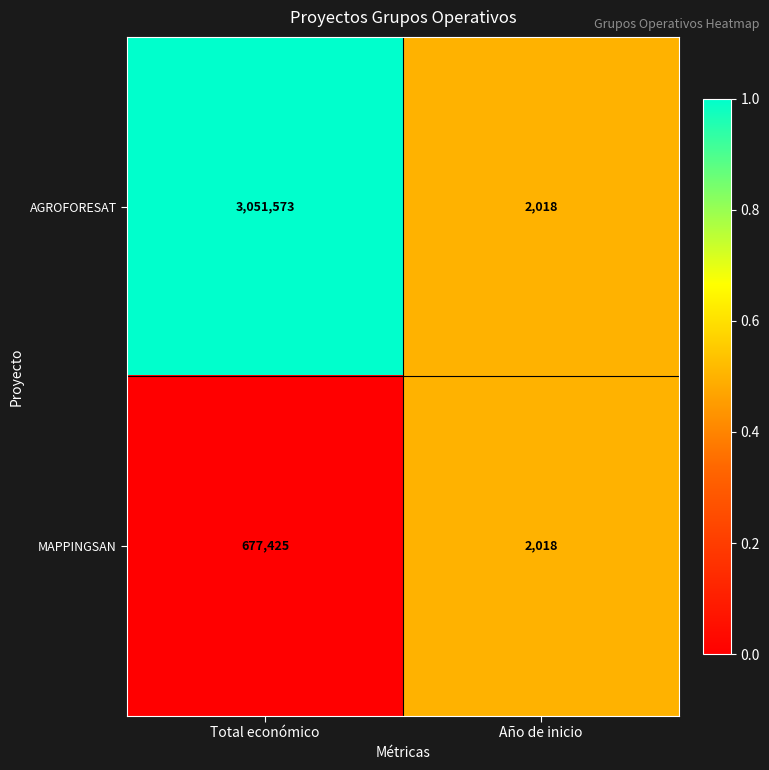

Reading right to left, extract all data points from this chart.

AGROFORESAT: 2018	3051573
MAPPINGSAN: 2018	677425